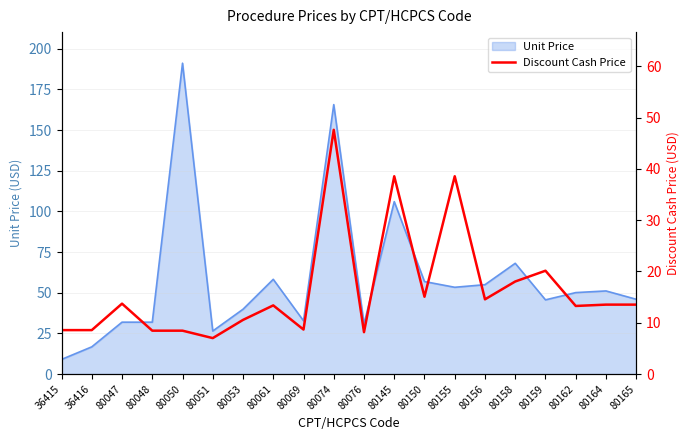

The chart shows a value of 28.7 at 80159. True or false?

False